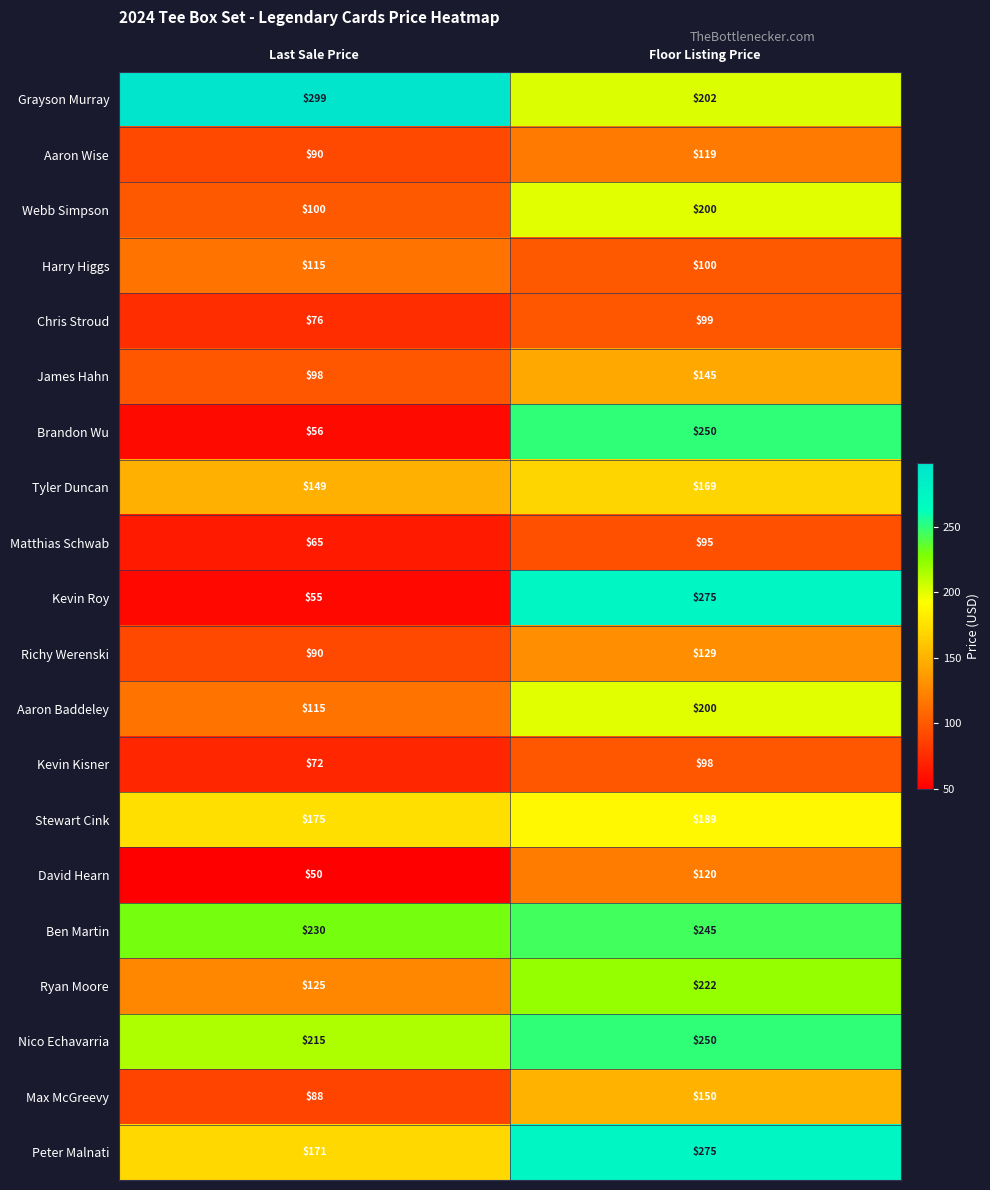

What value does the Richy Werenski series have at Floor Listing Price, to the nearest 5?

130